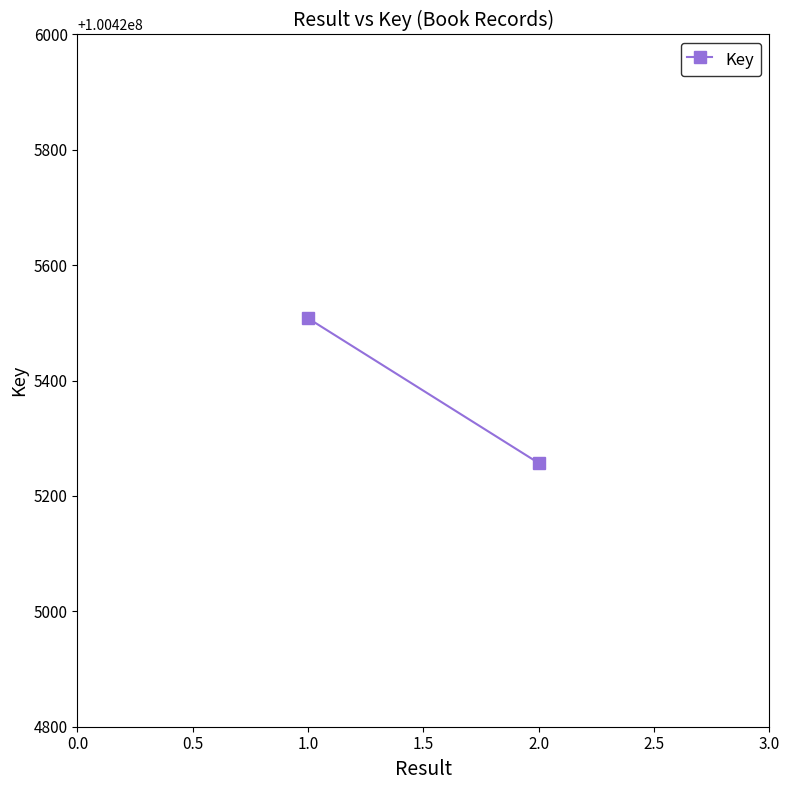

What is the value of the 2nd point from the left?

100425257